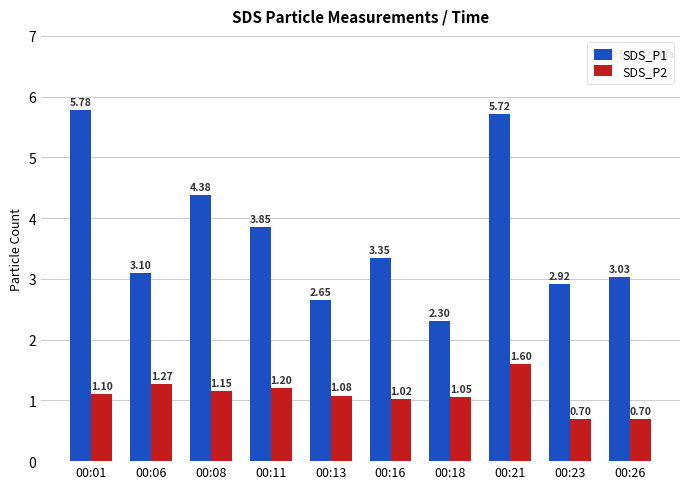

What is the average value of the SDS_P2 series?

1.1